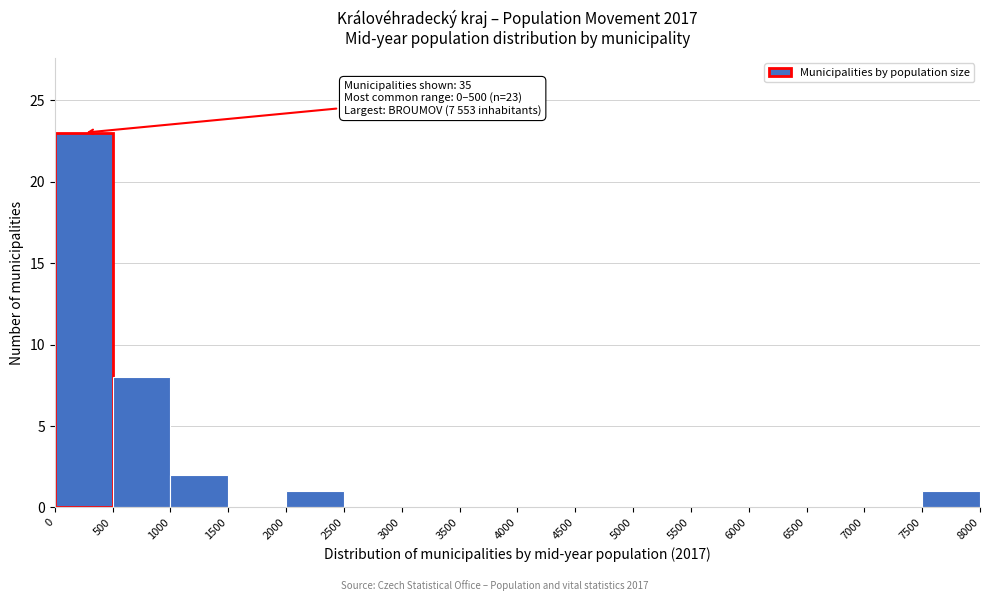

Which range on the x-axis has the tallest bar?

0 to 500